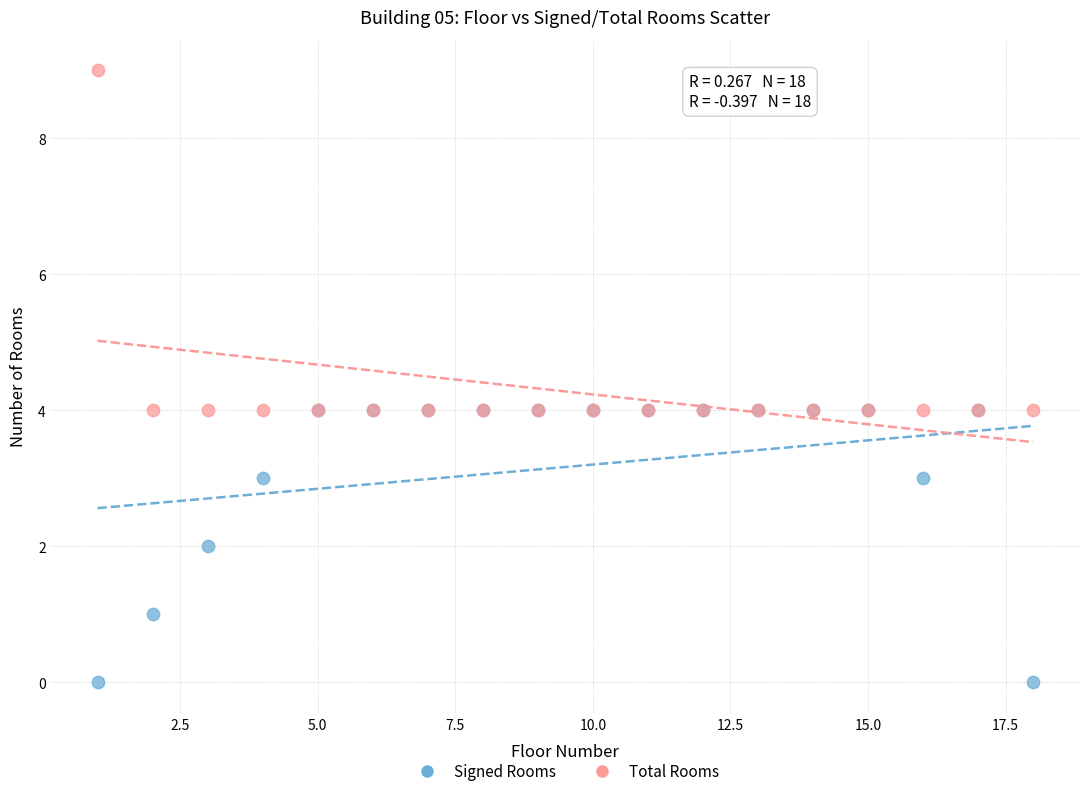

Which series reaches the minimum Y coordinate?

Signed Rooms